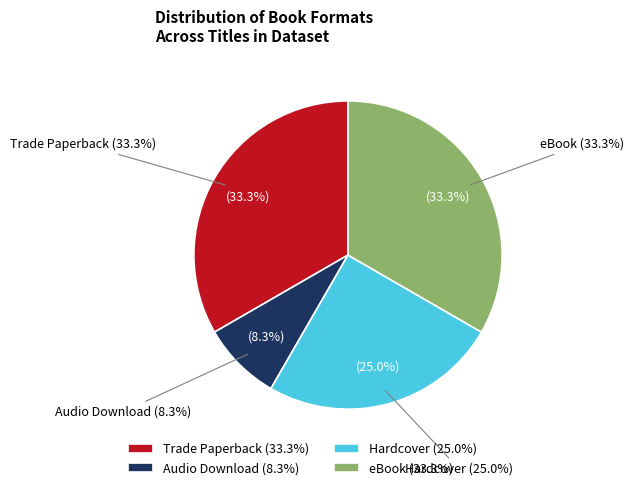

To the nearest percent, what is the difference between the eBook and Audio Download slice percentages?

25%